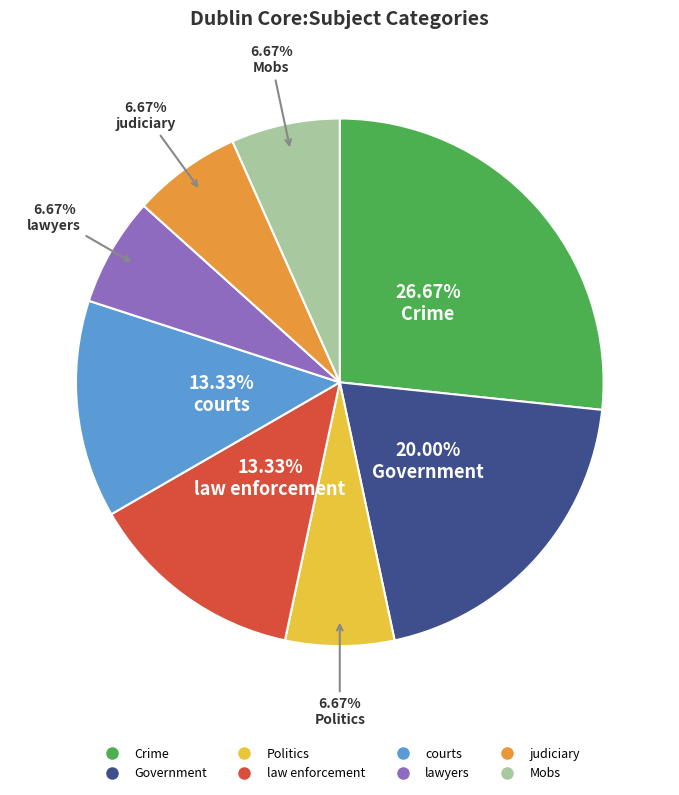

Does lawyers represent more than half of the total?

No